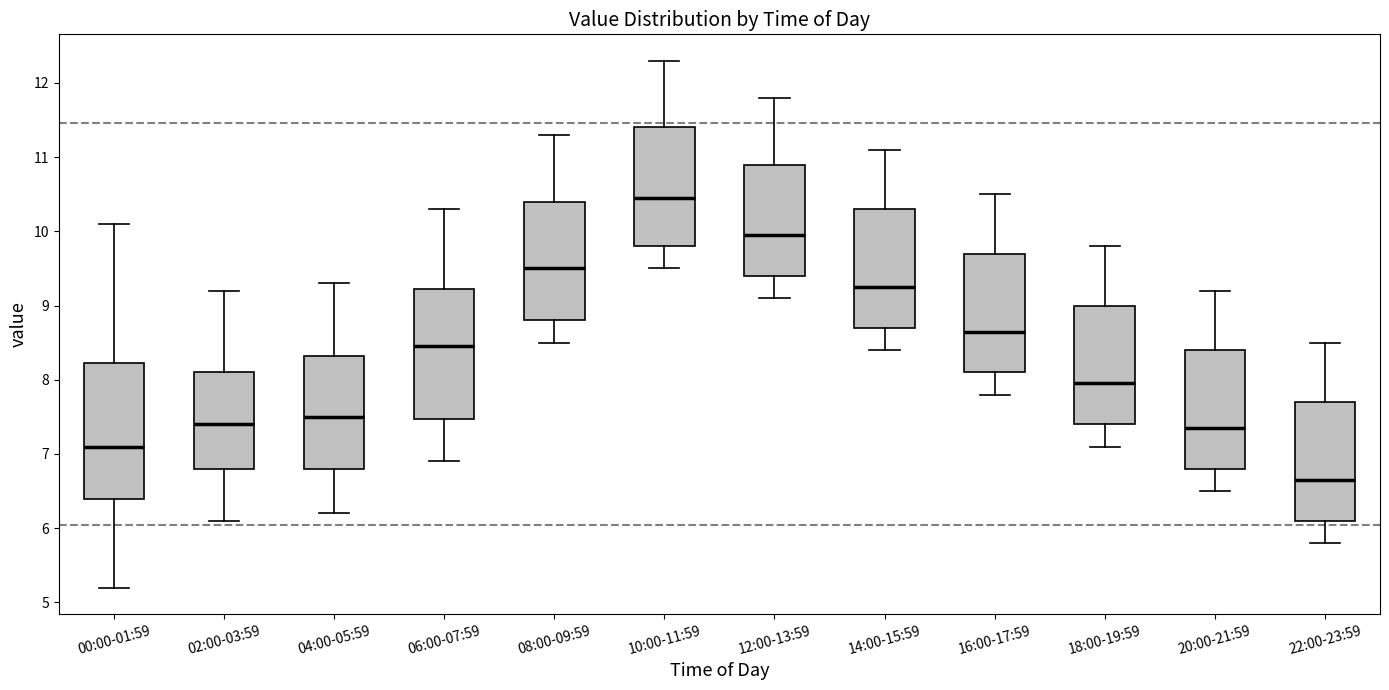

Reading left to right, read every box against the y-axis: the position of its median line, the range the box covers, and the ends of its whiskers. The values are not printed on the chart, so give them approximately, as read against the axis.

00:00-01:59: median 7.1, box 6.4 to 8.2, whiskers 5.2 to 10.1
02:00-03:59: median 7.4, box 6.8 to 8.1, whiskers 6.1 to 9.2
04:00-05:59: median 7.5, box 6.8 to 8.3, whiskers 6.2 to 9.3
06:00-07:59: median 8.5, box 7.5 to 9.2, whiskers 6.9 to 10.3
08:00-09:59: median 9.5, box 8.8 to 10.4, whiskers 8.5 to 11.3
10:00-11:59: median 10.5, box 9.8 to 11.4, whiskers 9.5 to 12.3
12:00-13:59: median 10.0, box 9.4 to 10.9, whiskers 9.1 to 11.8
14:00-15:59: median 9.3, box 8.7 to 10.3, whiskers 8.4 to 11.1
16:00-17:59: median 8.7, box 8.1 to 9.7, whiskers 7.8 to 10.5
18:00-19:59: median 8.0, box 7.4 to 9.0, whiskers 7.1 to 9.8
20:00-21:59: median 7.4, box 6.8 to 8.4, whiskers 6.5 to 9.2
22:00-23:59: median 6.7, box 6.1 to 7.7, whiskers 5.8 to 8.5